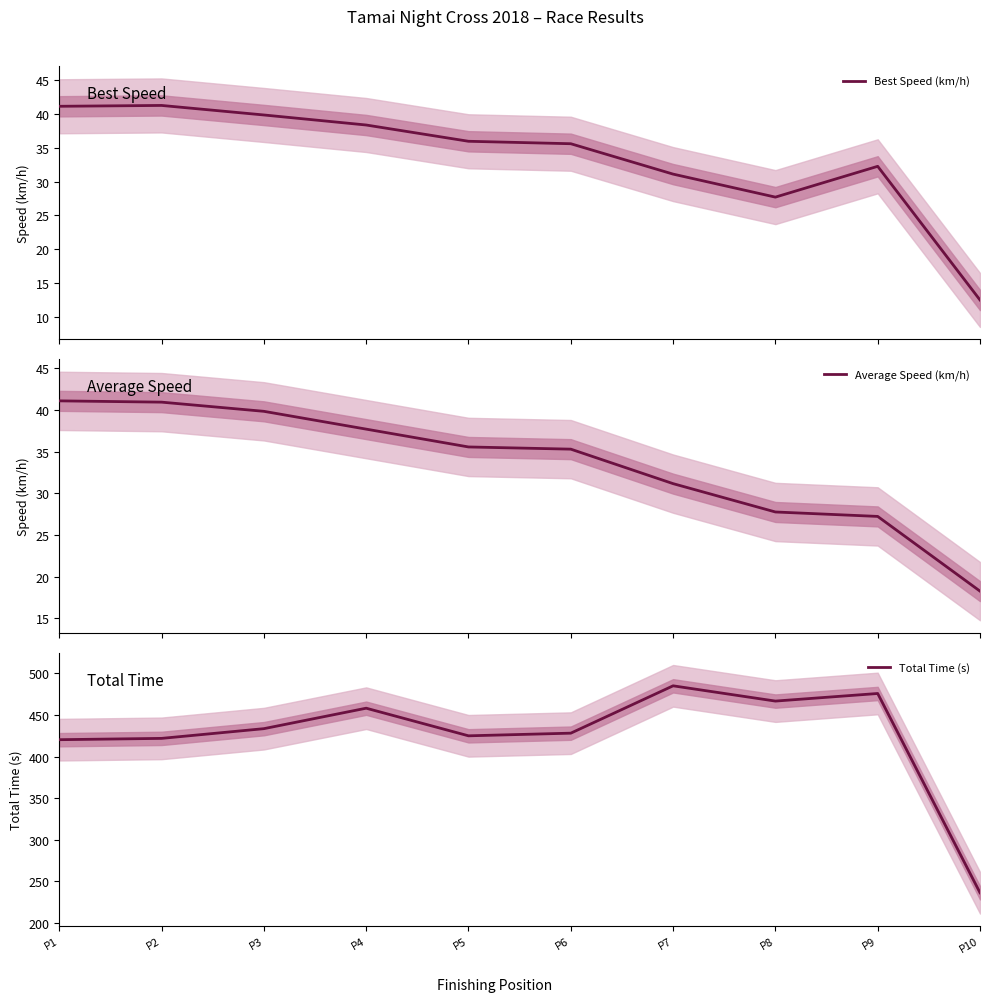

Reading left to right, transcribe all the data shown in this chart.

Best Speed (km/h): 41.2	41.3	39.9	38.4	36.0	35.6	31.1	27.7	32.3	12.5
Average Speed (km/h): 41.1	41.0	39.9	37.7	35.6	35.3	31.2	27.8	27.2	18.3
Total Time (s): 420.3	421.9	433.5	458.1	425.0	428.1	485.0	466.7	475.8	236.5